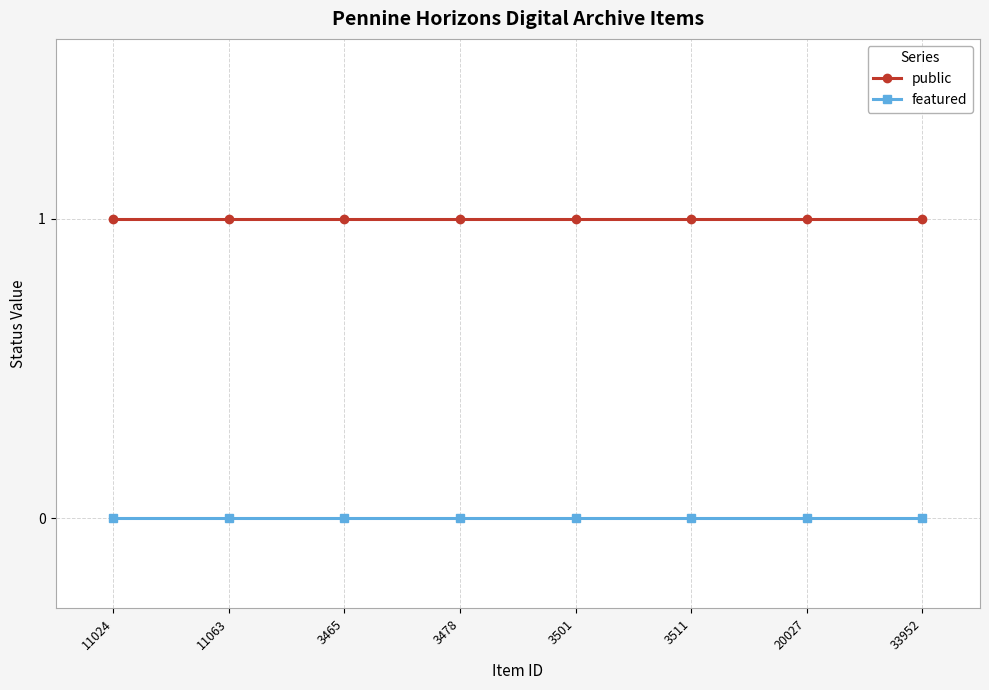

What position from the left is 11024?

1